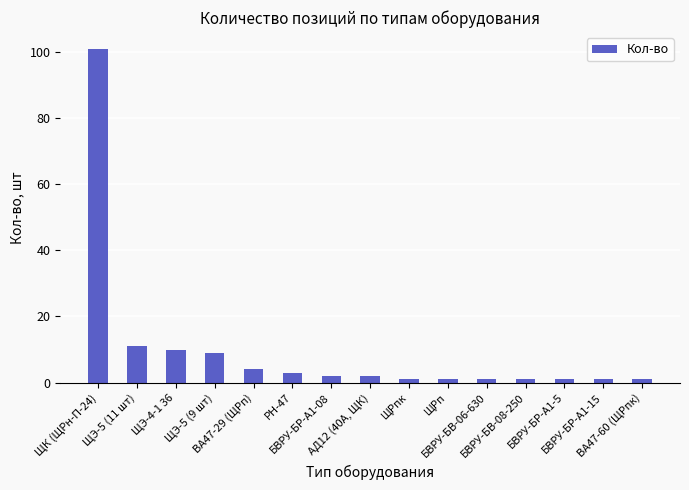

What is the change in value from ЩЭ-5 (11 шт) to БВРУ-БР-А1-5?

-10